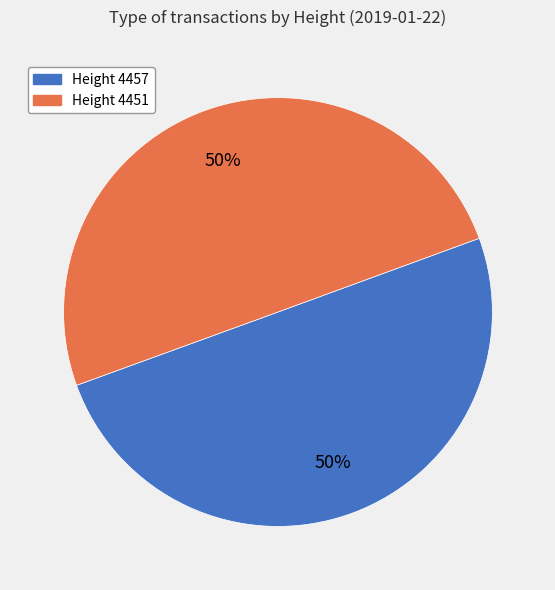

To the nearest percent, what is the average slice percentage?

50%